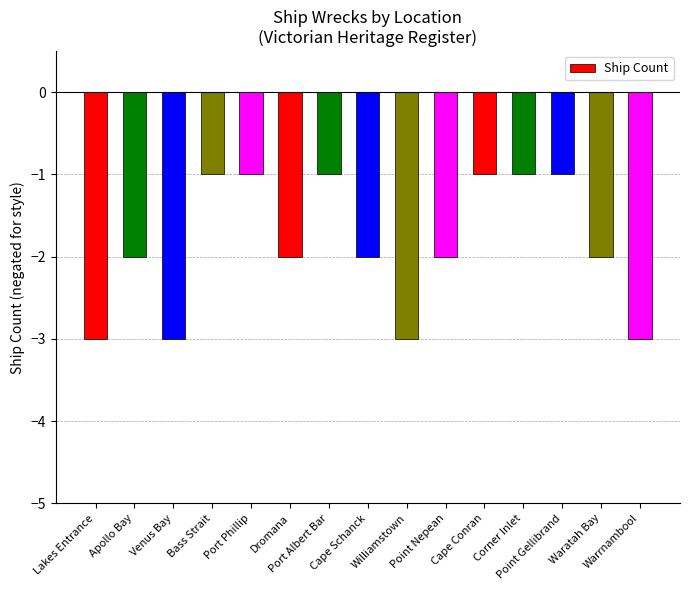

The chart shows a value of -1 at Corner Inlet. True or false?

True